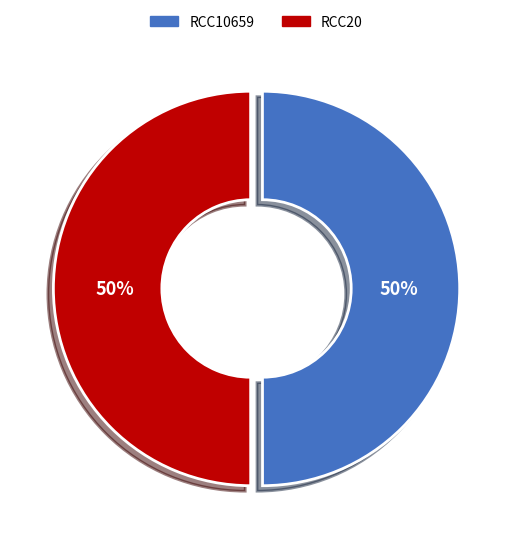

The RCC20 slice represents 59% of the pie. True or false?

False